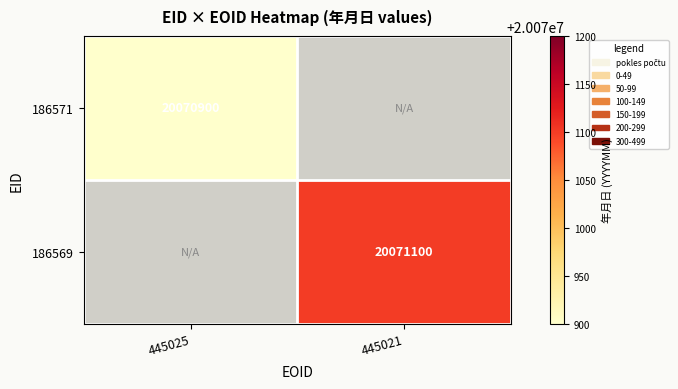

The value of 186569 at 445021 is 4610914. True or false?

False